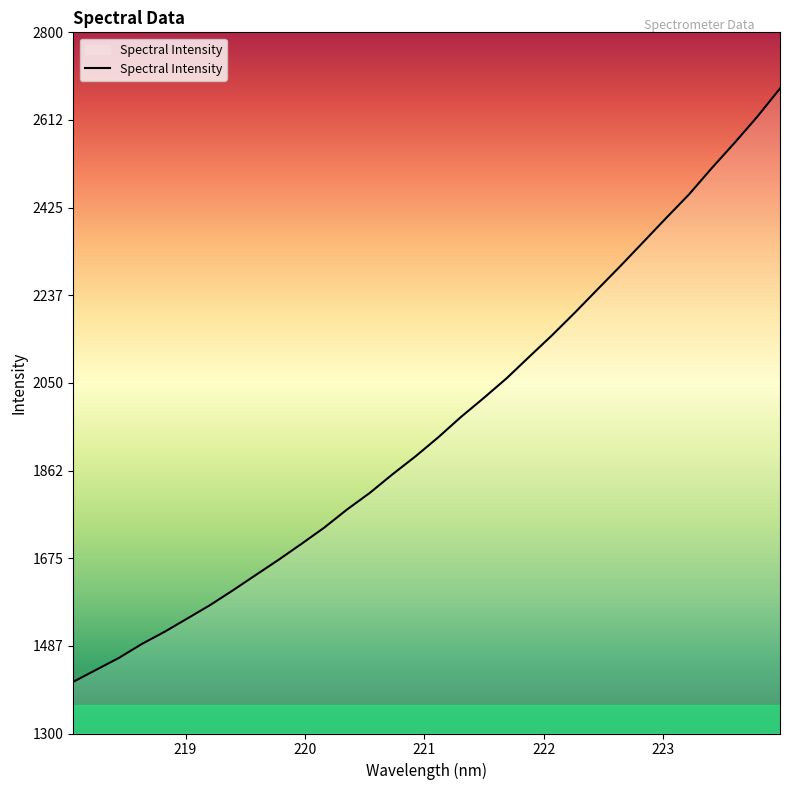

What is the difference between the maximum and minimum values?

1269.2